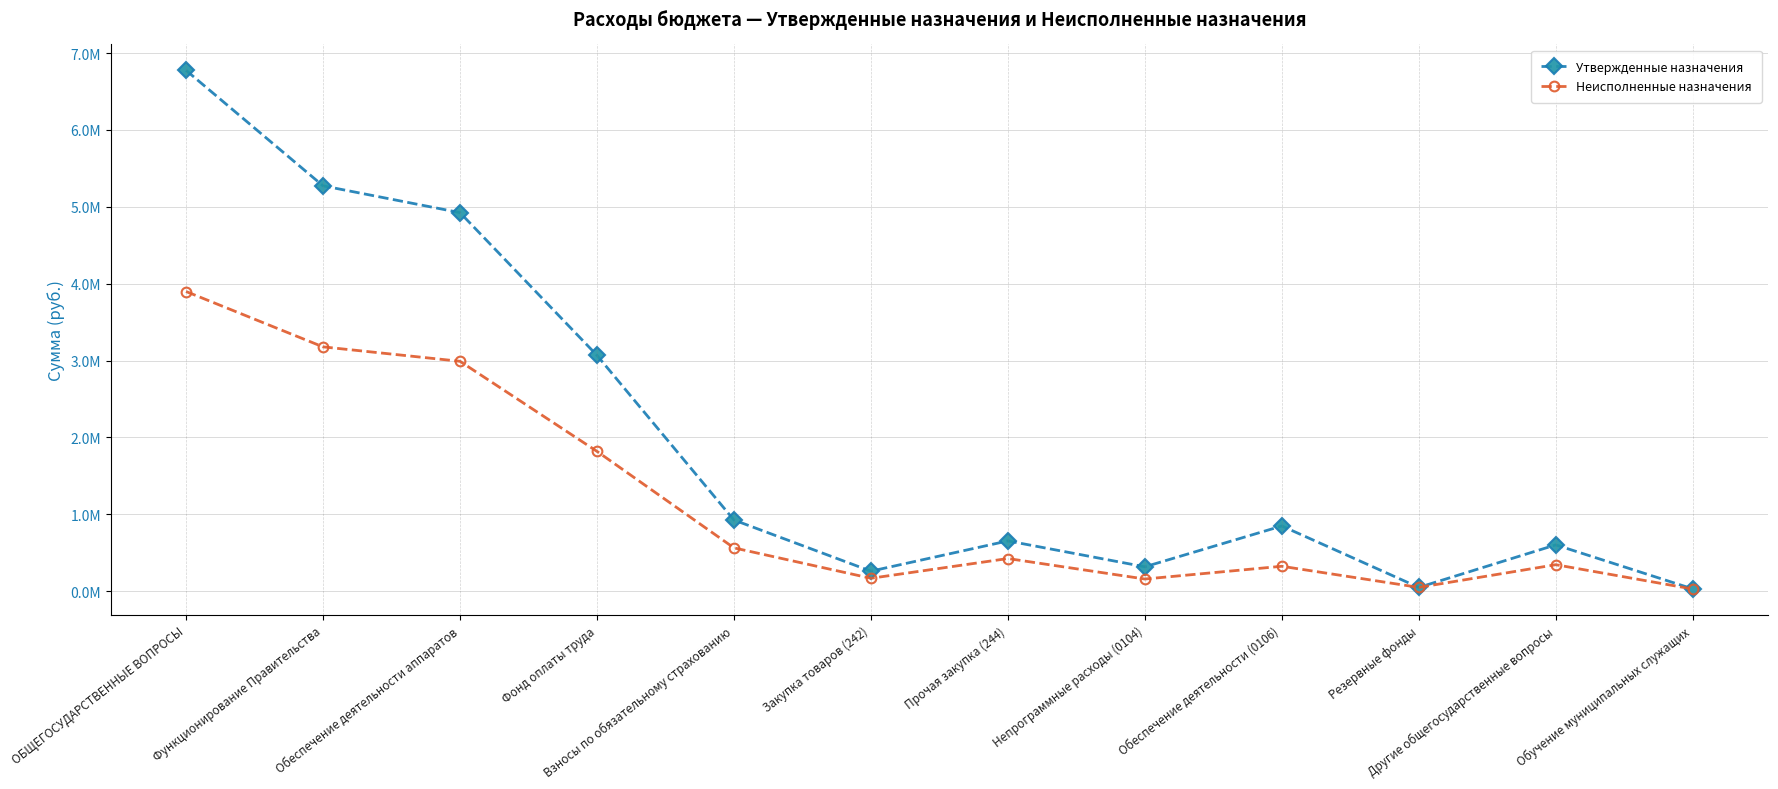

What are all the series names shown in the legend?

Утвержденные назначения, Неисполненные назначения